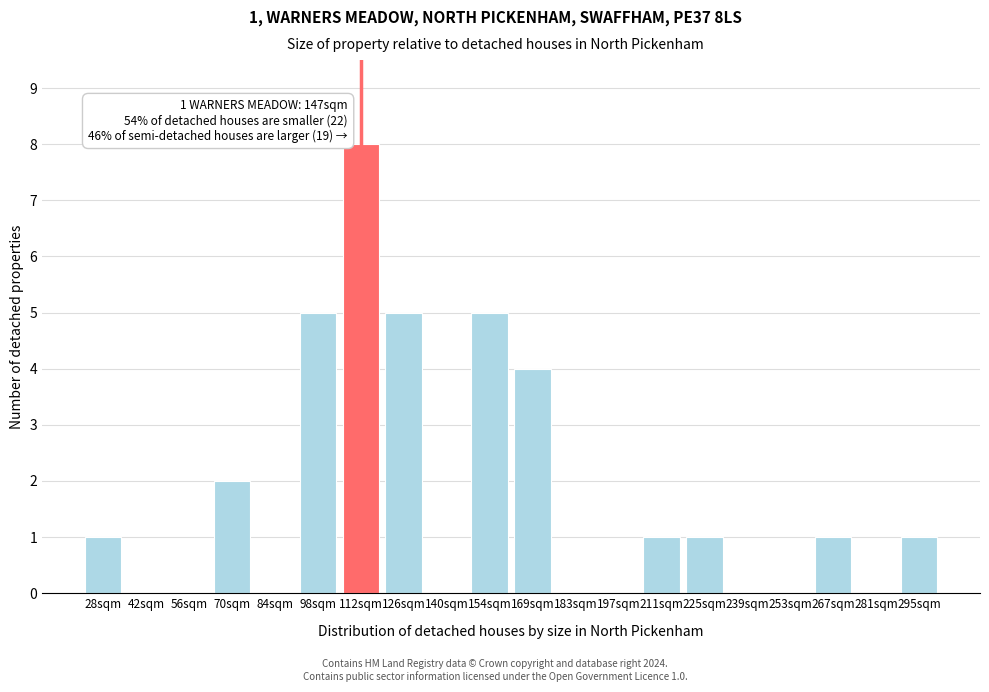

Reading left to right, what are all the values shown in this chart?

28sqm=1	42sqm=0	56sqm=0	70sqm=2	84sqm=0	98sqm=5	112sqm=8	126sqm=5	140sqm=0	154sqm=5	169sqm=4	183sqm=0	197sqm=0	211sqm=1	225sqm=1	239sqm=0	253sqm=0	267sqm=1	281sqm=0	295sqm=1